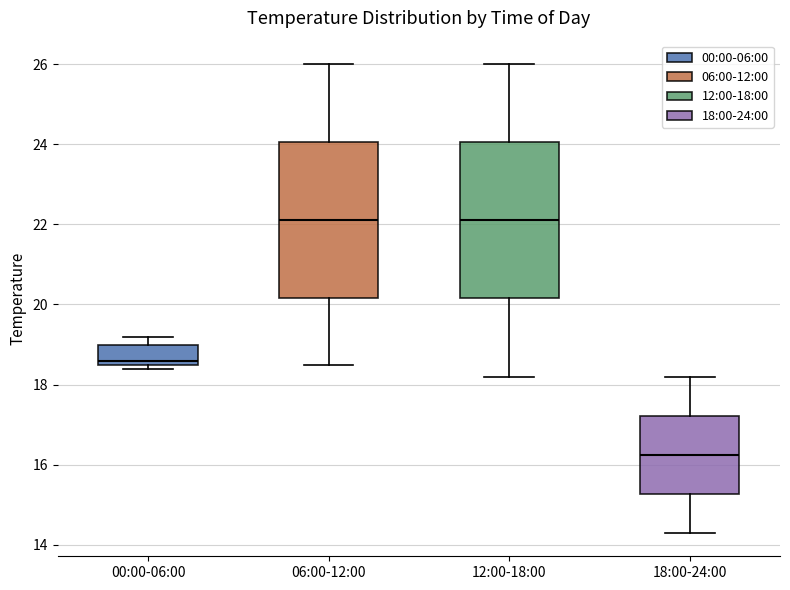

Where does the upper whisker of the box for 06:00-12:00 end on the y-axis? The values are not printed on the chart, so give them approximately, as read against the axis.

26.0